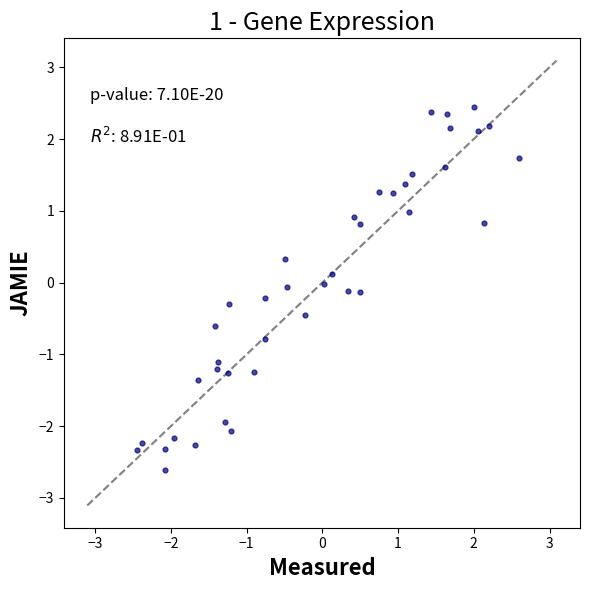

What is the range of Y values (max minus min)?

5.0